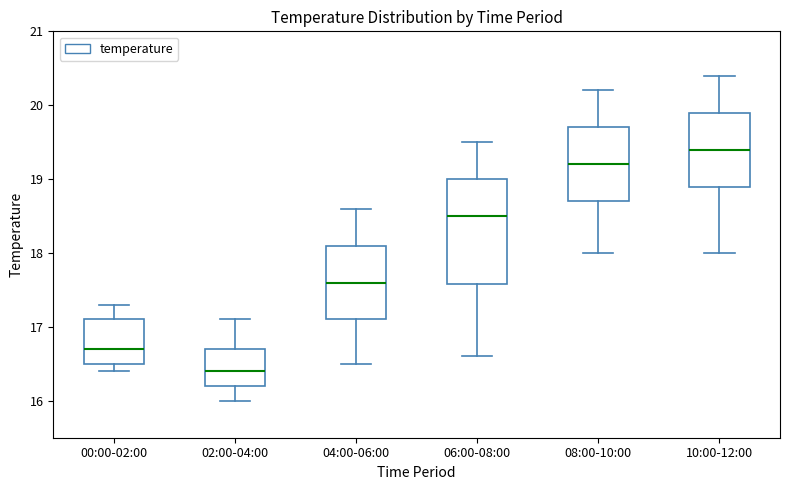

Reading left to right, transcribe this box plot: for each box, give where its median line is, the range the box spans, and where its two whiskers end, as read against the y-axis. The values are not printed on the chart, so give them approximately, as read against the axis.

00:00-02:00: median 16.7, box 16.5 to 17.1, whiskers 16.4 to 17.3
02:00-04:00: median 16.4, box 16.2 to 16.7, whiskers 16.0 to 17.1
04:00-06:00: median 17.6, box 17.1 to 18.1, whiskers 16.5 to 18.6
06:00-08:00: median 18.5, box 17.6 to 19.0, whiskers 16.6 to 19.5
08:00-10:00: median 19.2, box 18.7 to 19.7, whiskers 18.0 to 20.2
10:00-12:00: median 19.4, box 18.9 to 19.9, whiskers 18.0 to 20.4